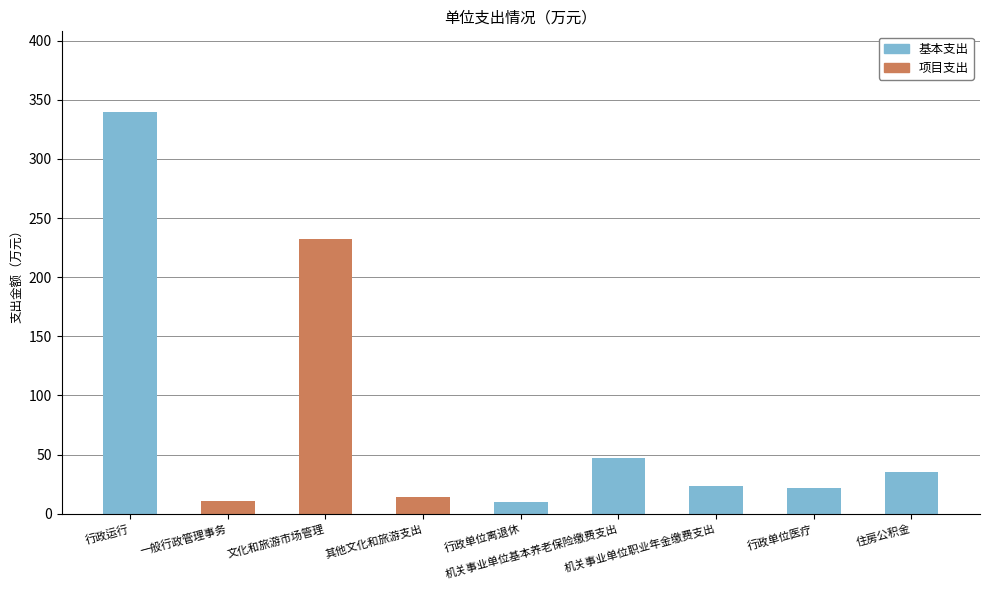

What is the sum of all 基本支出 values?

478.3